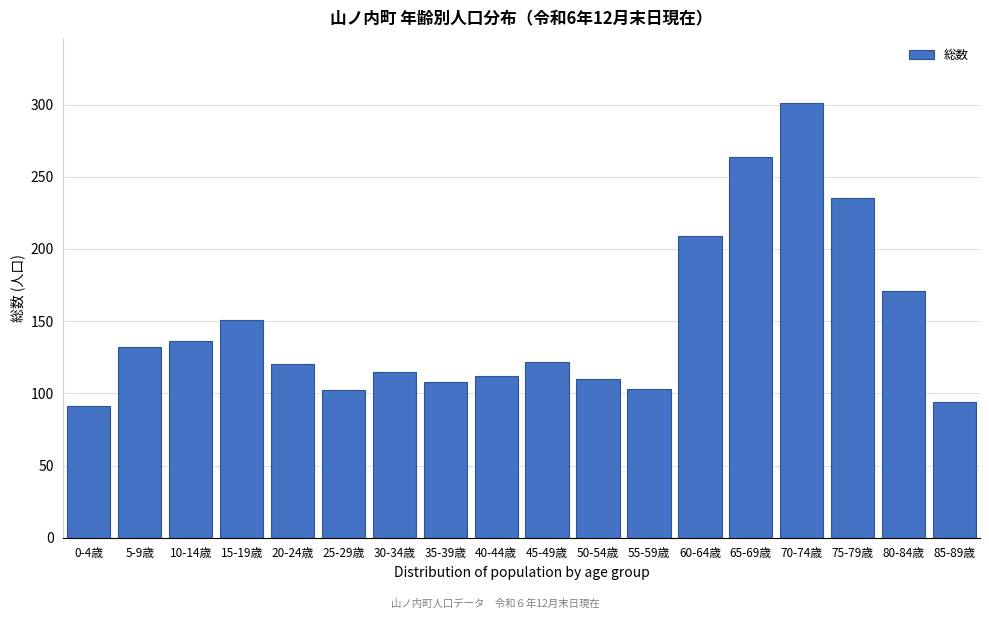

The value at 60-64歳 is 209. True or false?

True